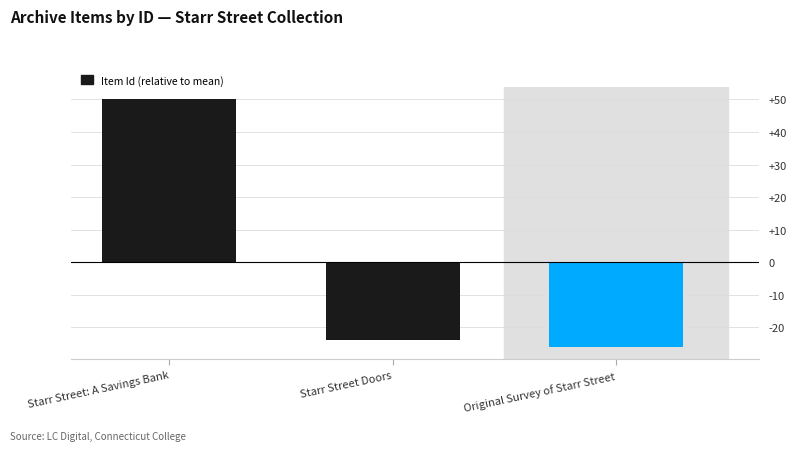

What is the label of the 3rd bar from the left?

Original Survey of Starr Street